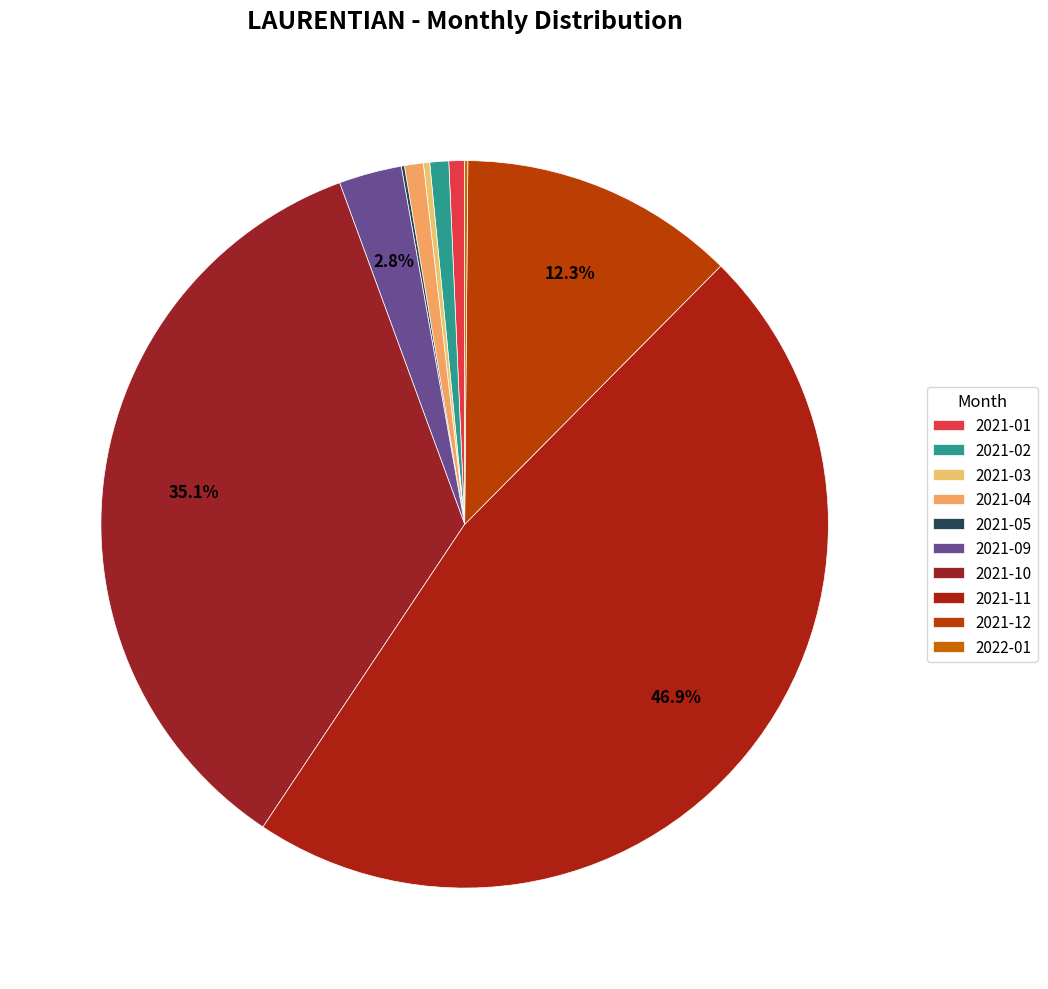

Which category has the biggest portion of the pie?

2021-11